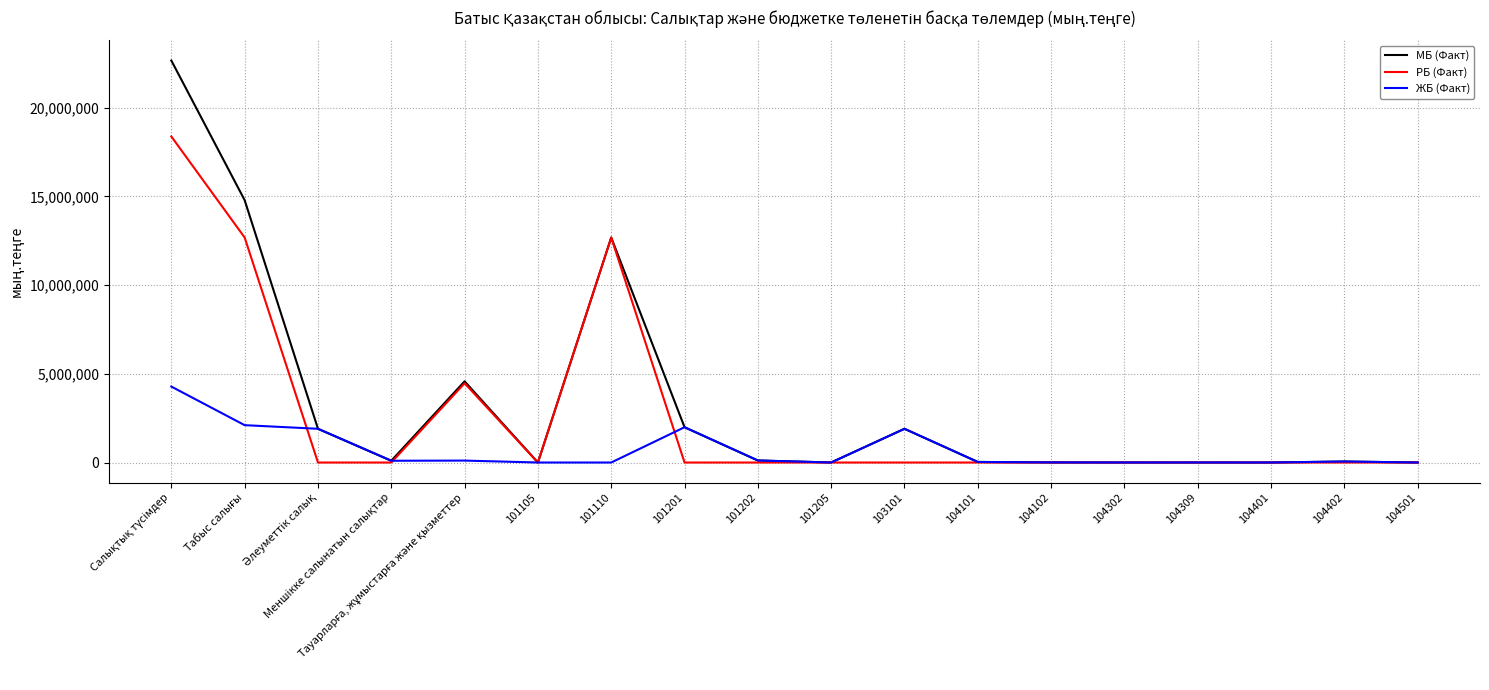

What position from the left is 101110?

7